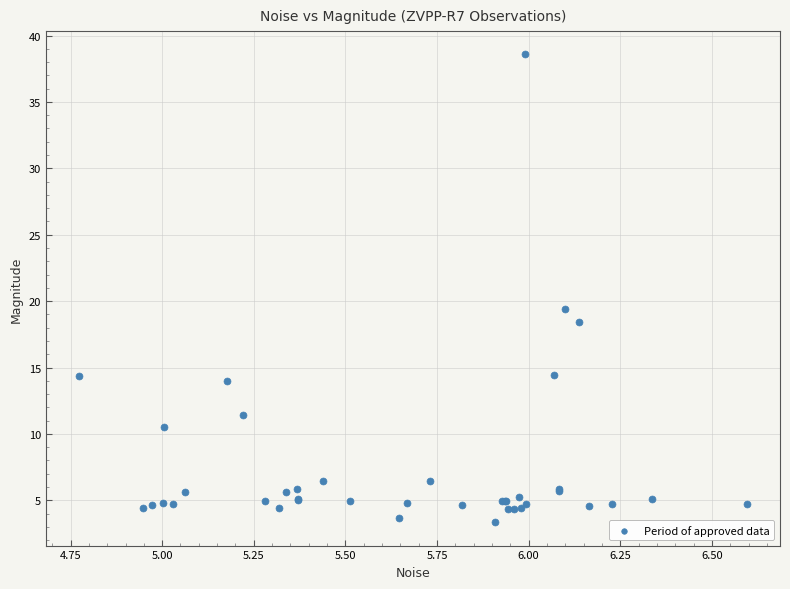

What Y value in the scatter plot is closest to 20?

19.4